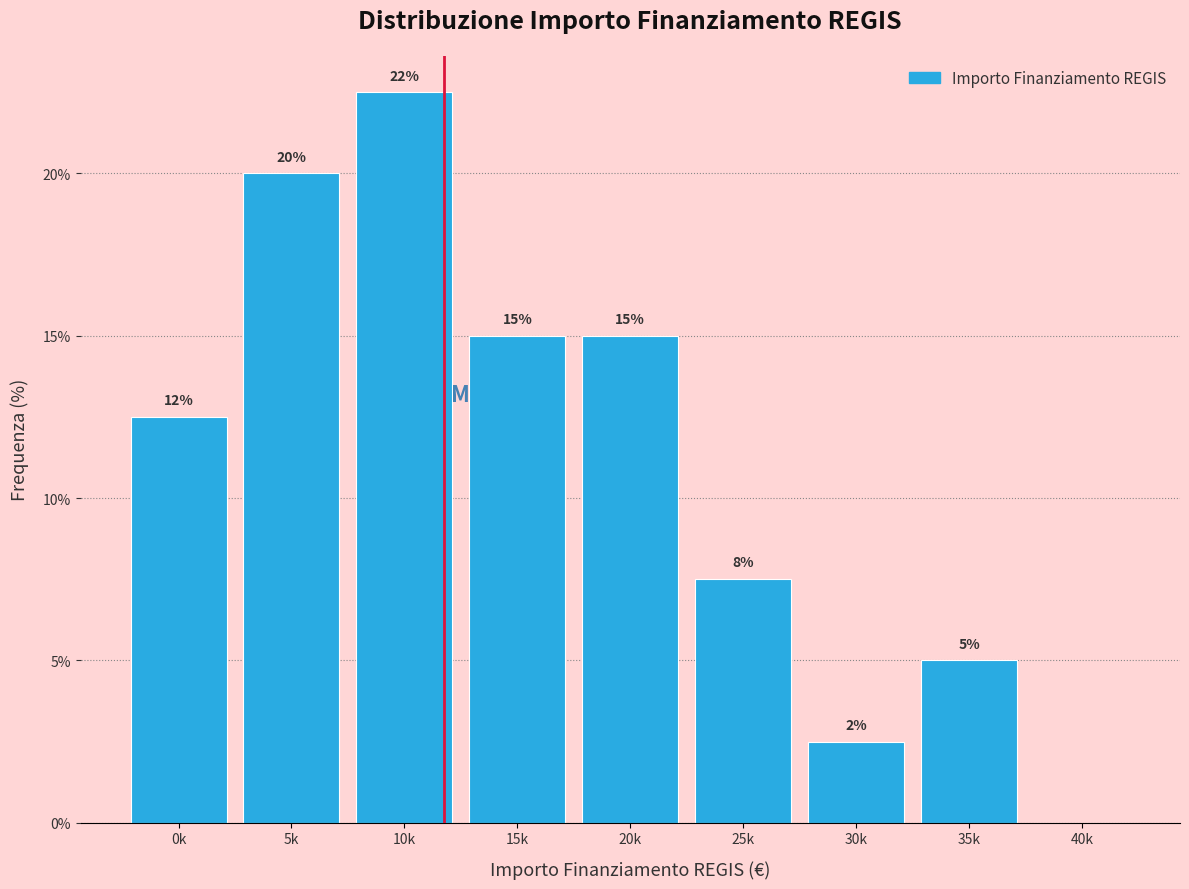

At which label is the value closest to 11?

0k